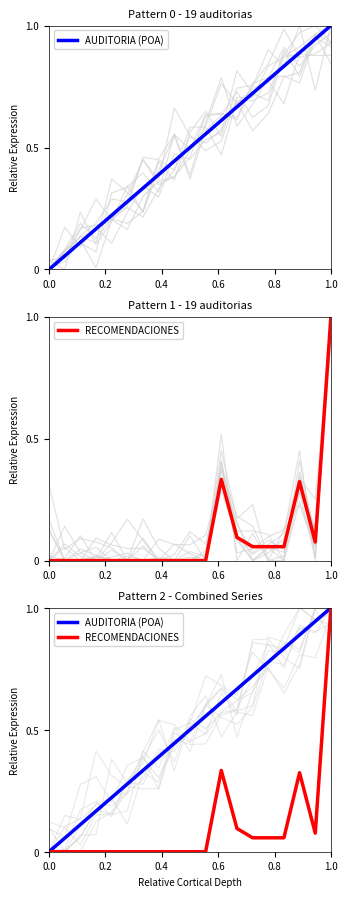

True or false: RECOMENDACIONES and AUDITORIA (POA) intersect in this chart.

False